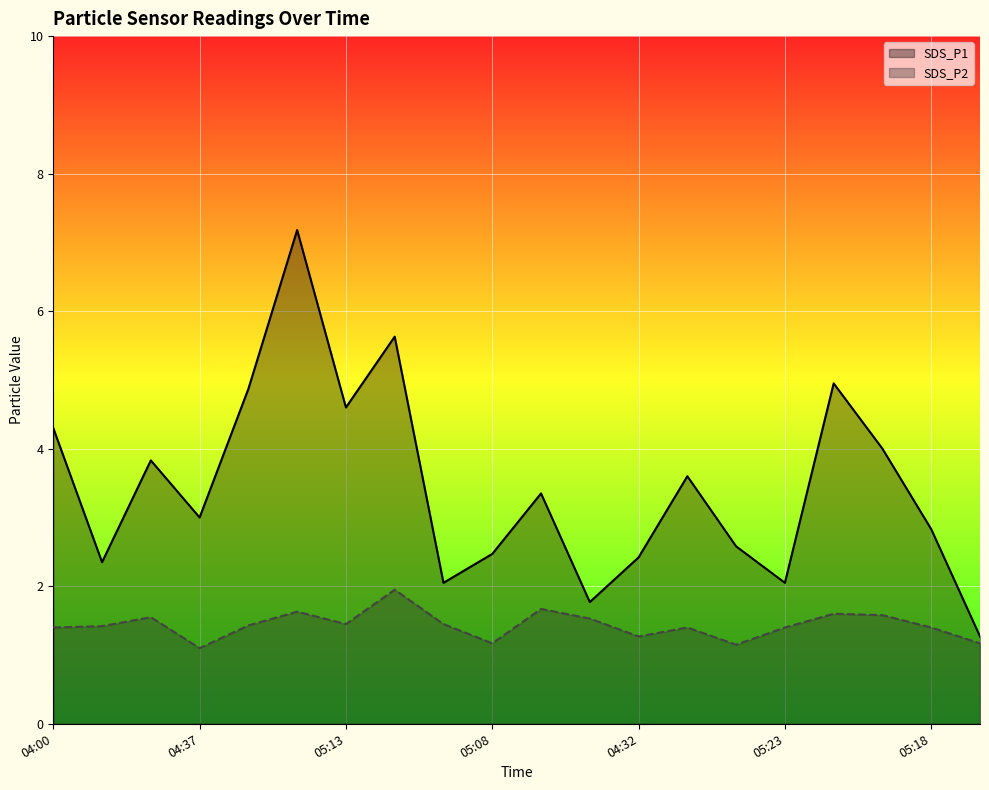

What is the spread (max minus min) of values at 04:37?

1.9